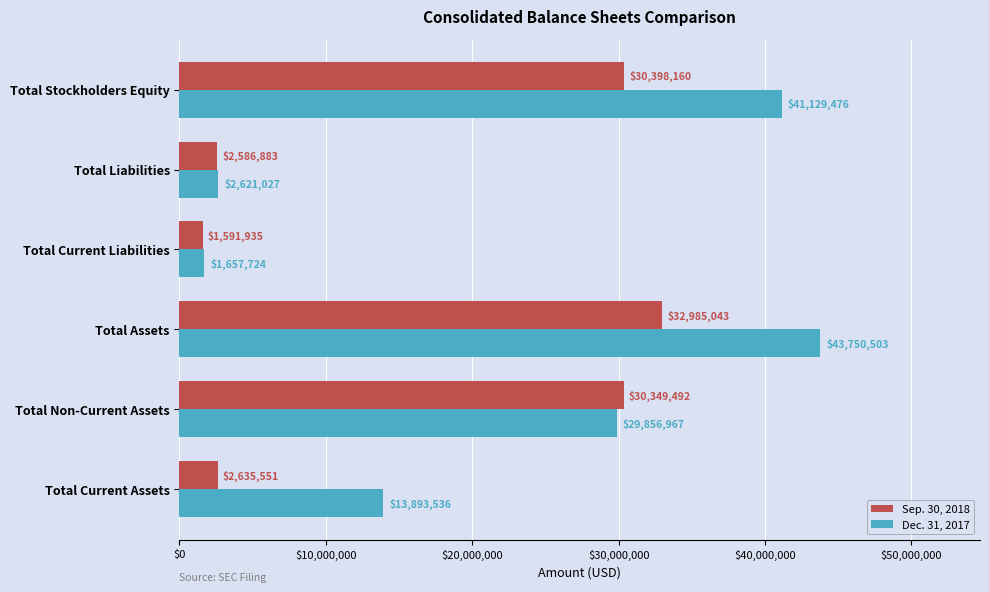

List the series in order of their peak value, lowest first.

Sep. 30, 2018, Dec. 31, 2017